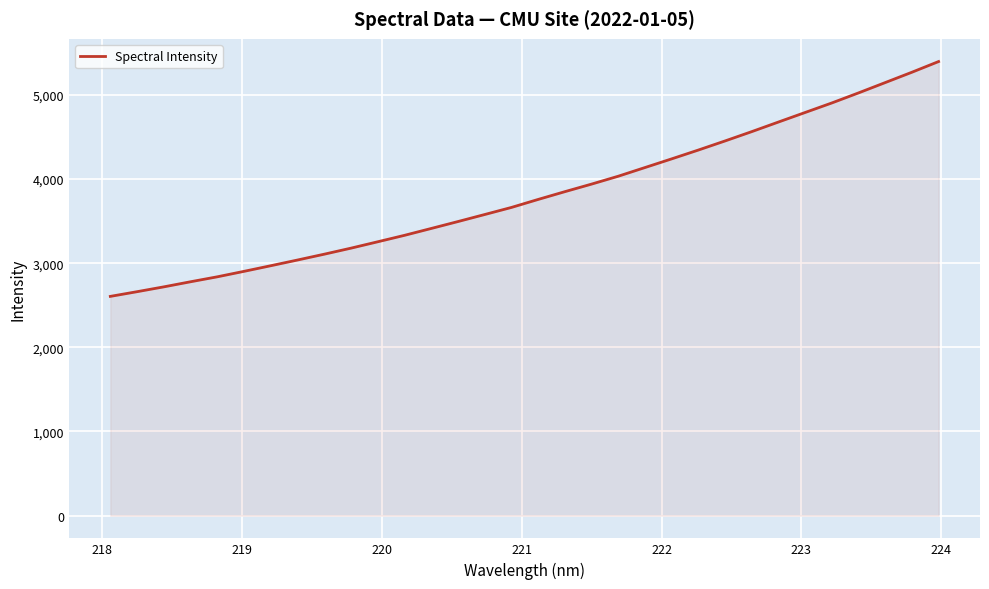

What is the greatest value displayed?

5395.8